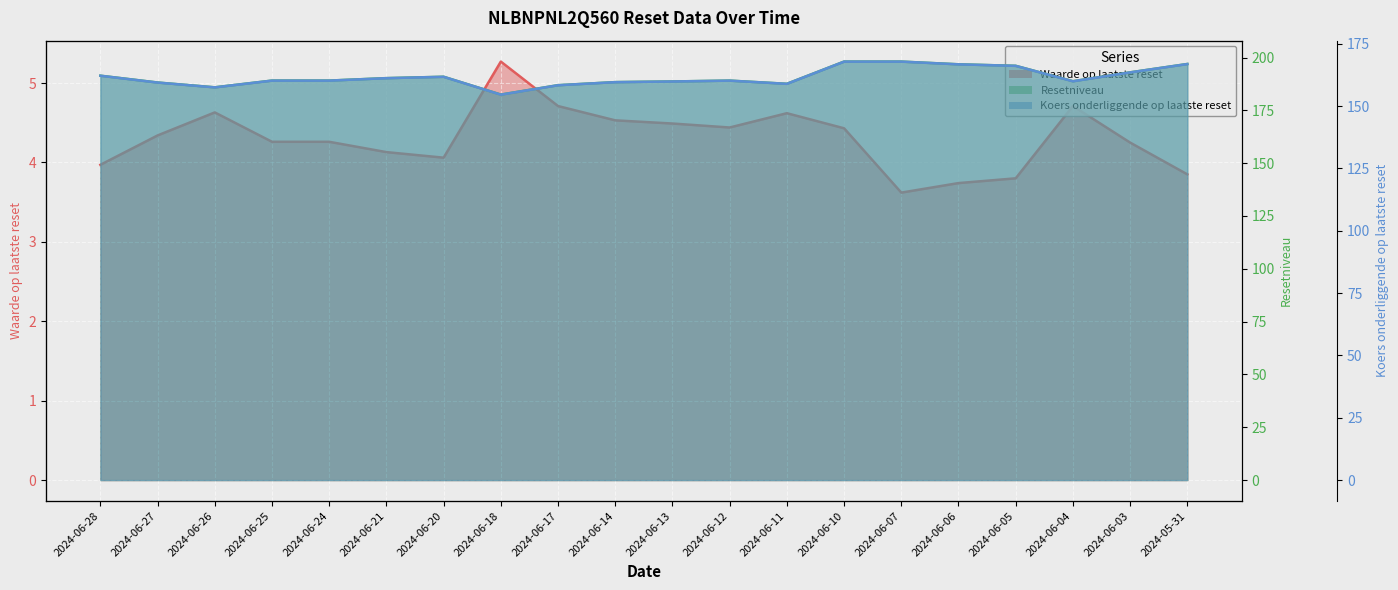

How many lines are shown in the chart?

3